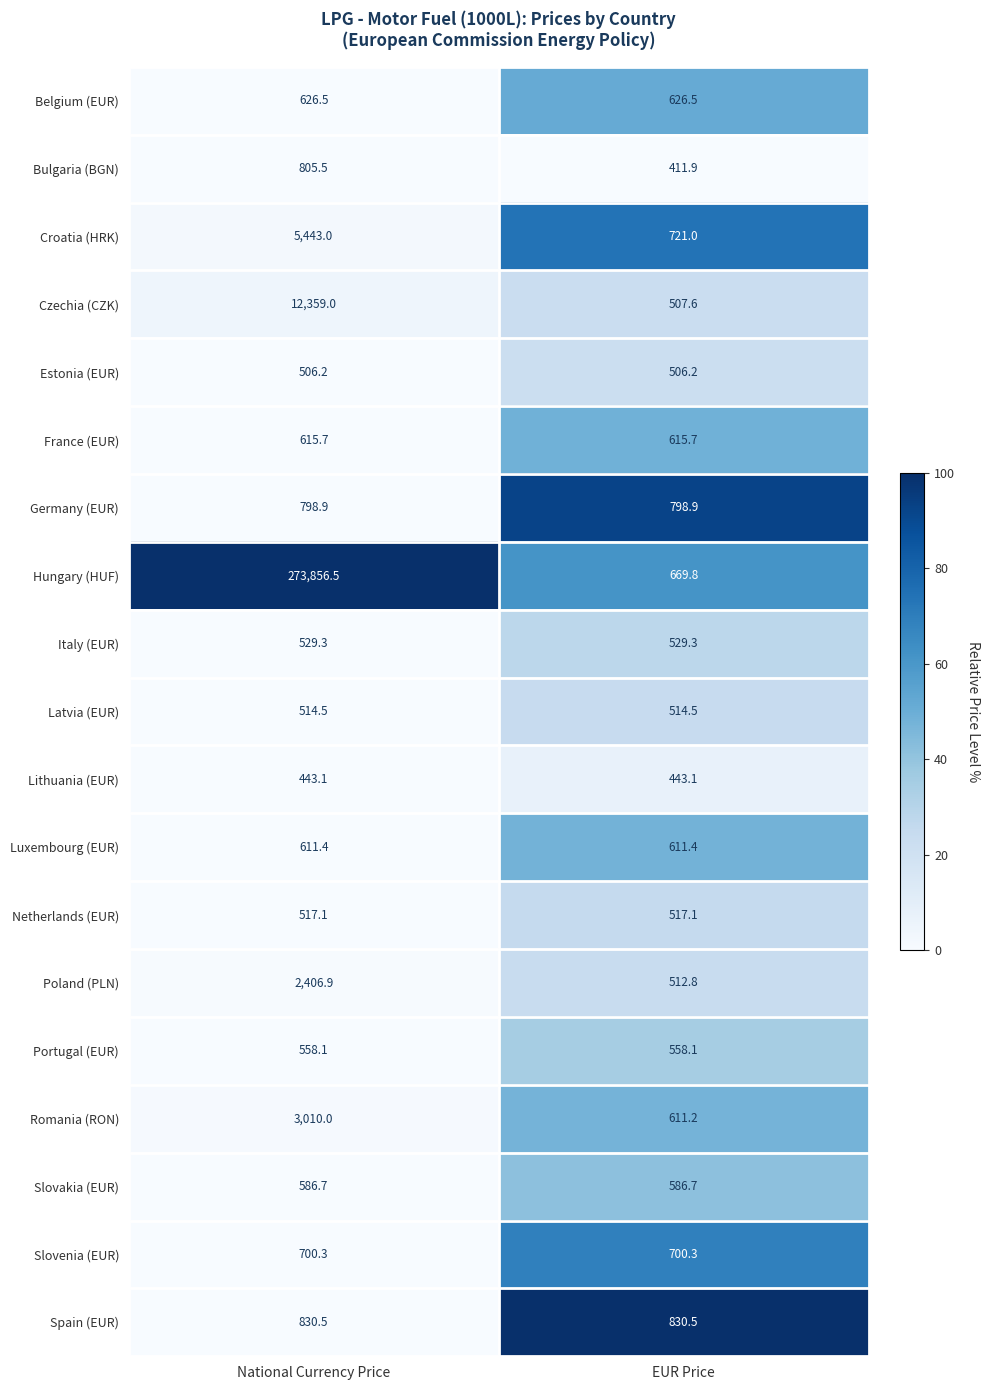

At which category is the sum across all series the highest?

National Currency Price